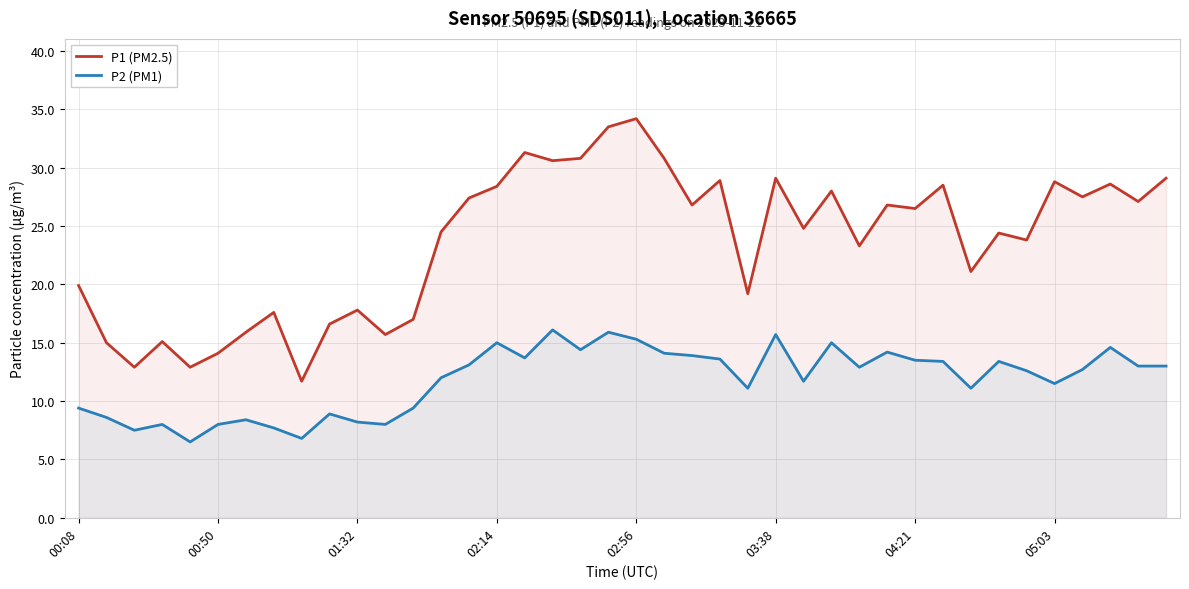

The P2 (PM1) series shows 13.5 at 04:21. True or false?

True